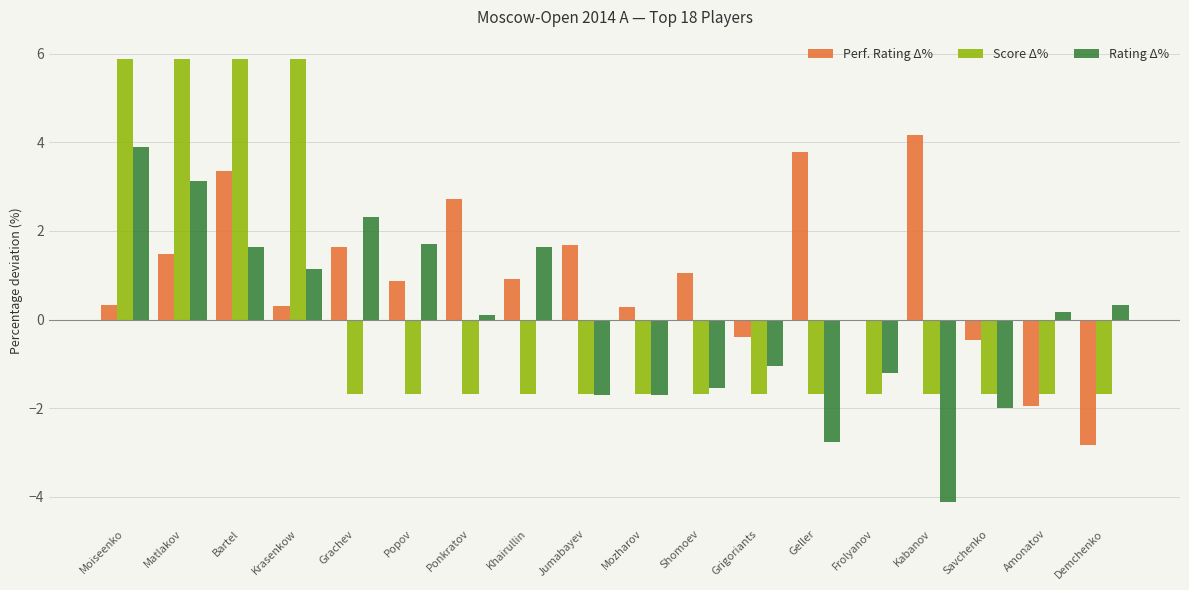

What is the label of the 2nd bar from the left?

Matlakov